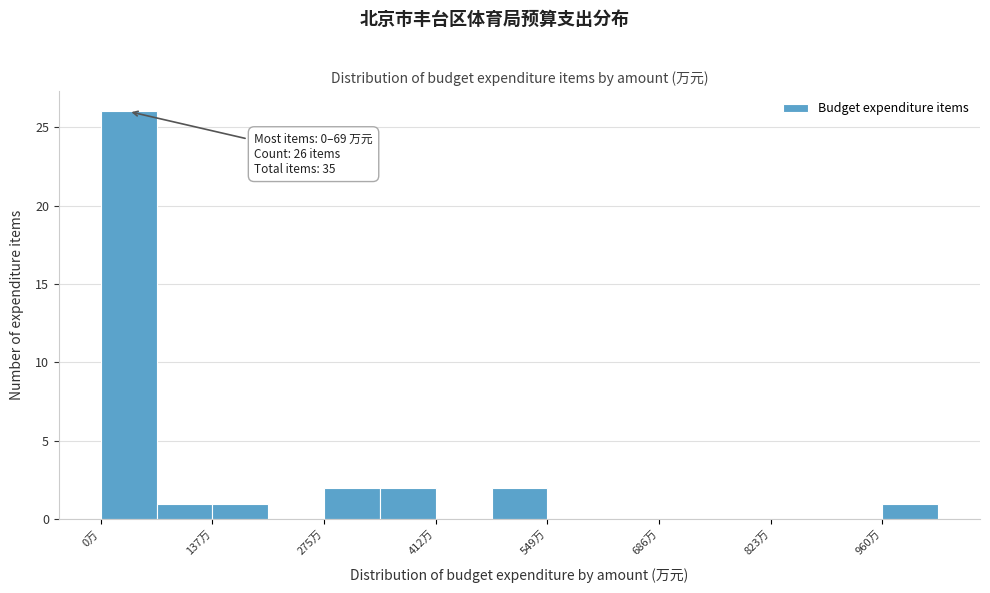

Around what value on the x-axis is the tallest bar? Give the approximate position of its centre, as read against the axis.

40